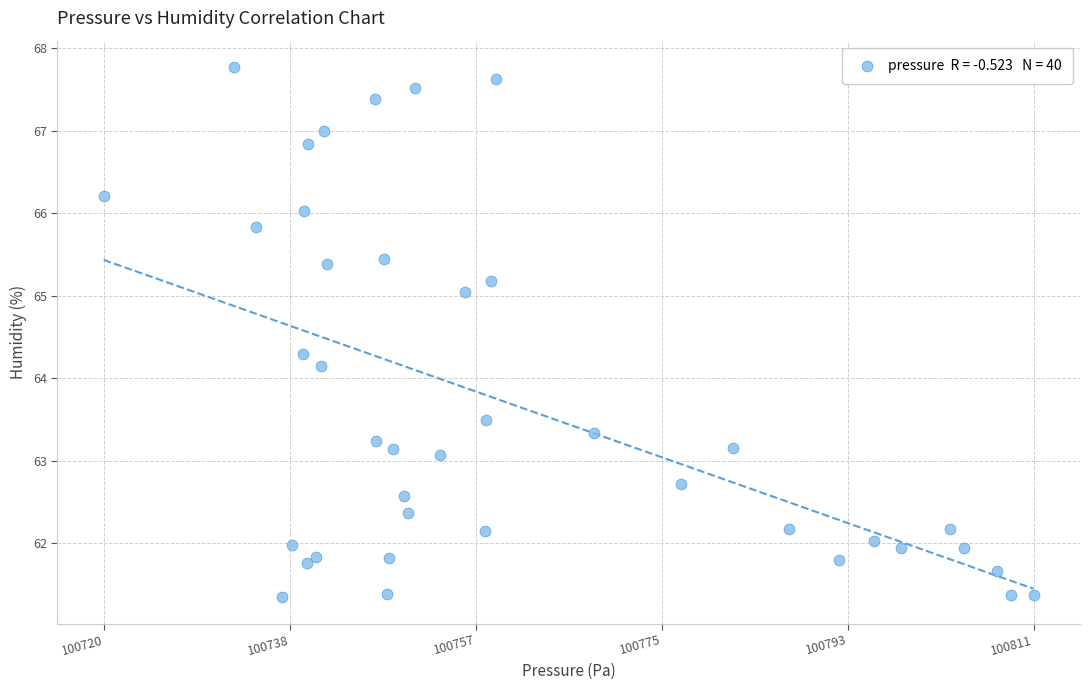

What Y value in the scatter plot is closest to 64?

64.2